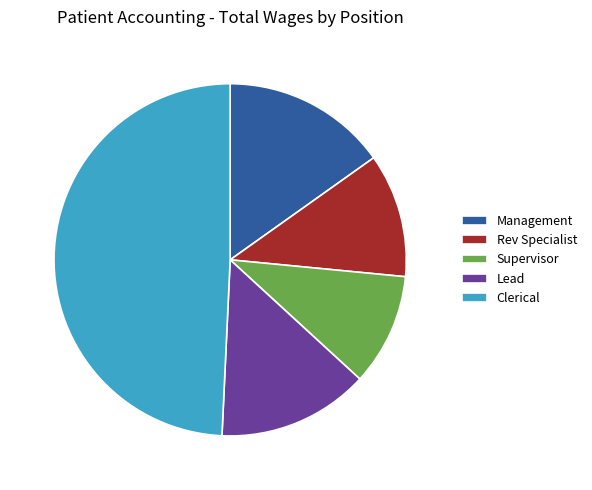

Is Management the majority of the pie?

No